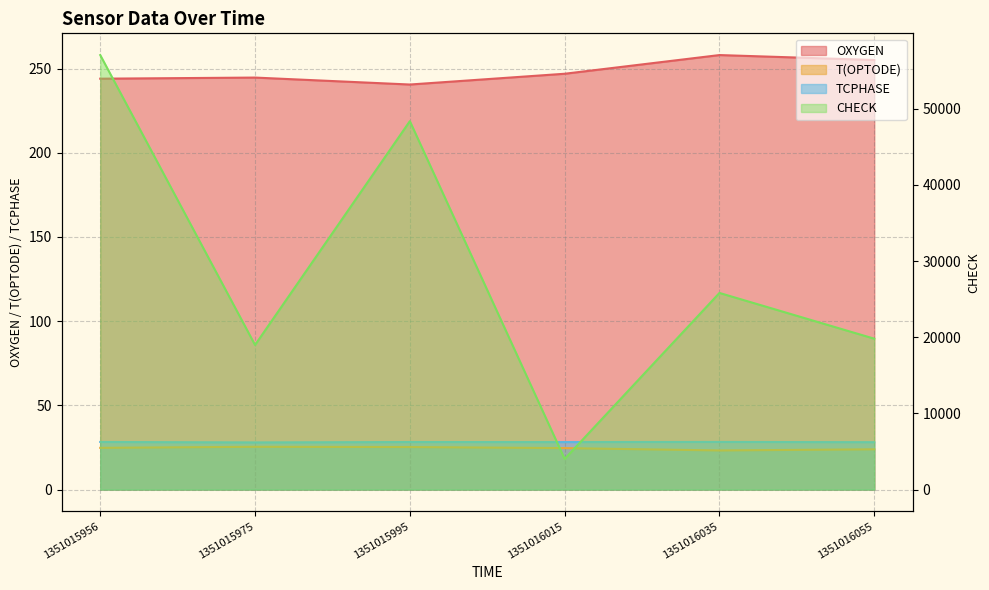

Reading left to right, transcribe all the data shown in this chart.

OXYGEN: 244.0	244.7	240.5	246.9	258.0	255.1
T(OPTODE): 24.8	25.4	25.3	24.6	23.2	23.9
TCPHASE: 28.3	28.0	28.2	28.2	28.3	28.1
CHECK: 57031.0	18980.0	48355.0	4020.0	25808.0	19804.0